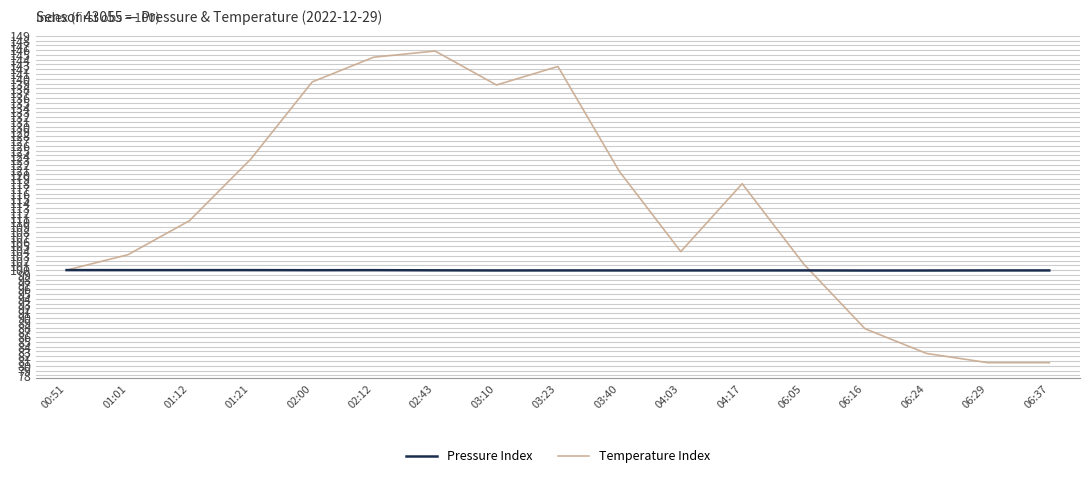

Where is Temperature Index nearest to the value 113?

01:12